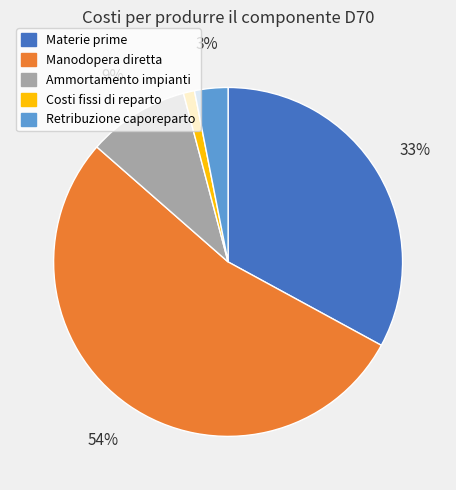

Is it true that Costi fissi di reparto is 11% of the pie?

False